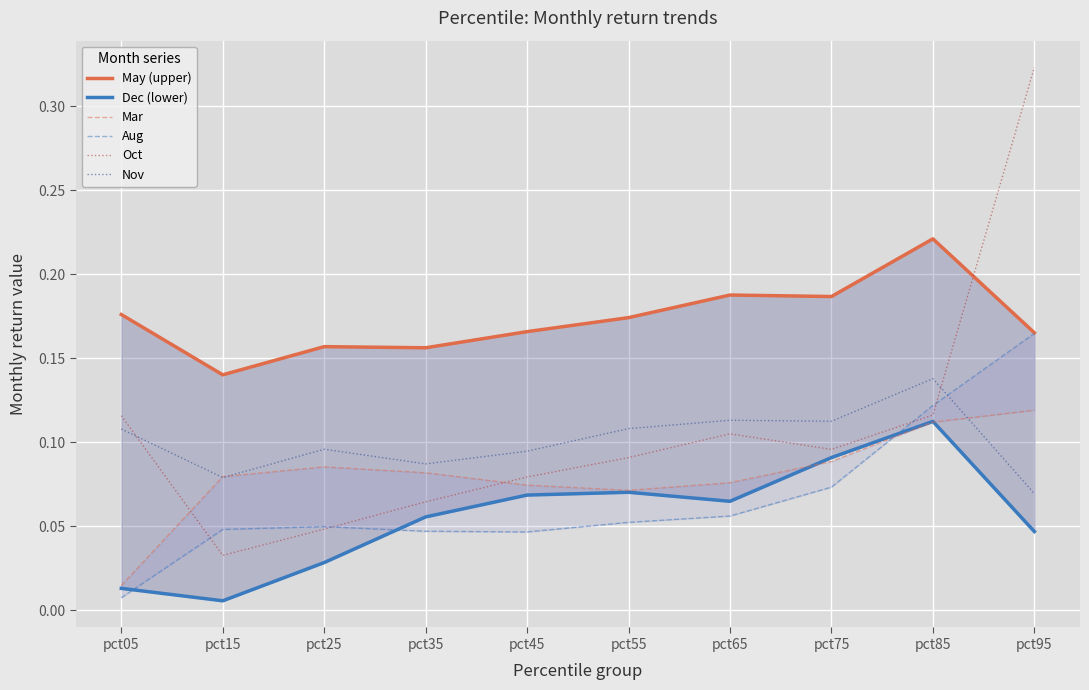

Between which two adjacent categories do Nov and Oct first intersect?

pct05 and pct15